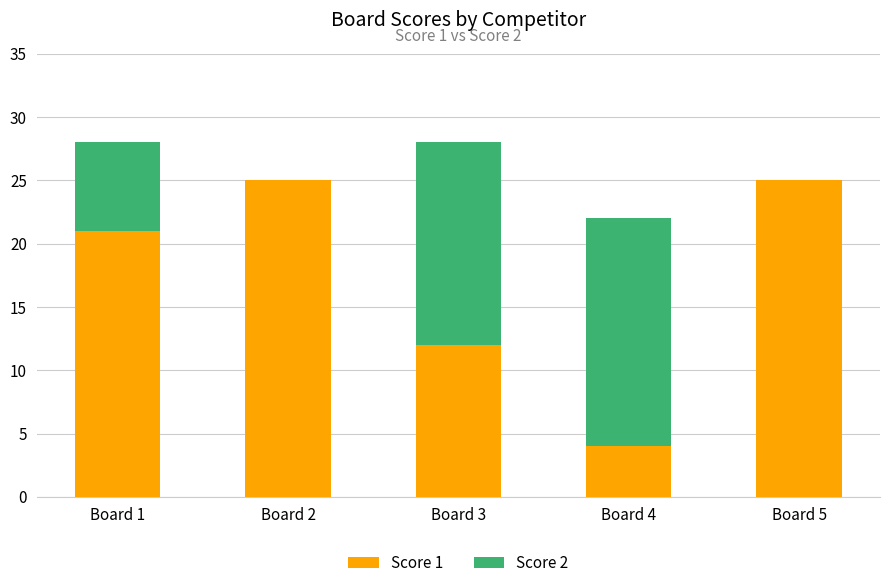

Reading left to right, list the values for the Score 1 series.

Board 1=21	Board 2=25	Board 3=12	Board 4=4	Board 5=25